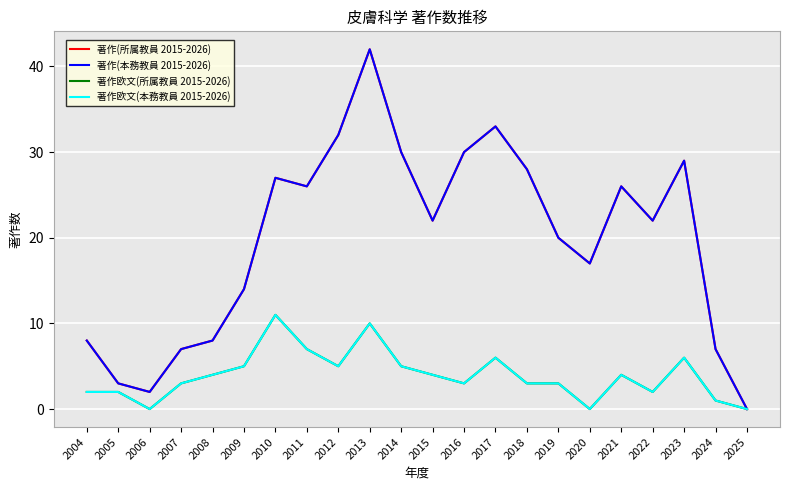

Does the chart display data point markers on the line(s)?

No